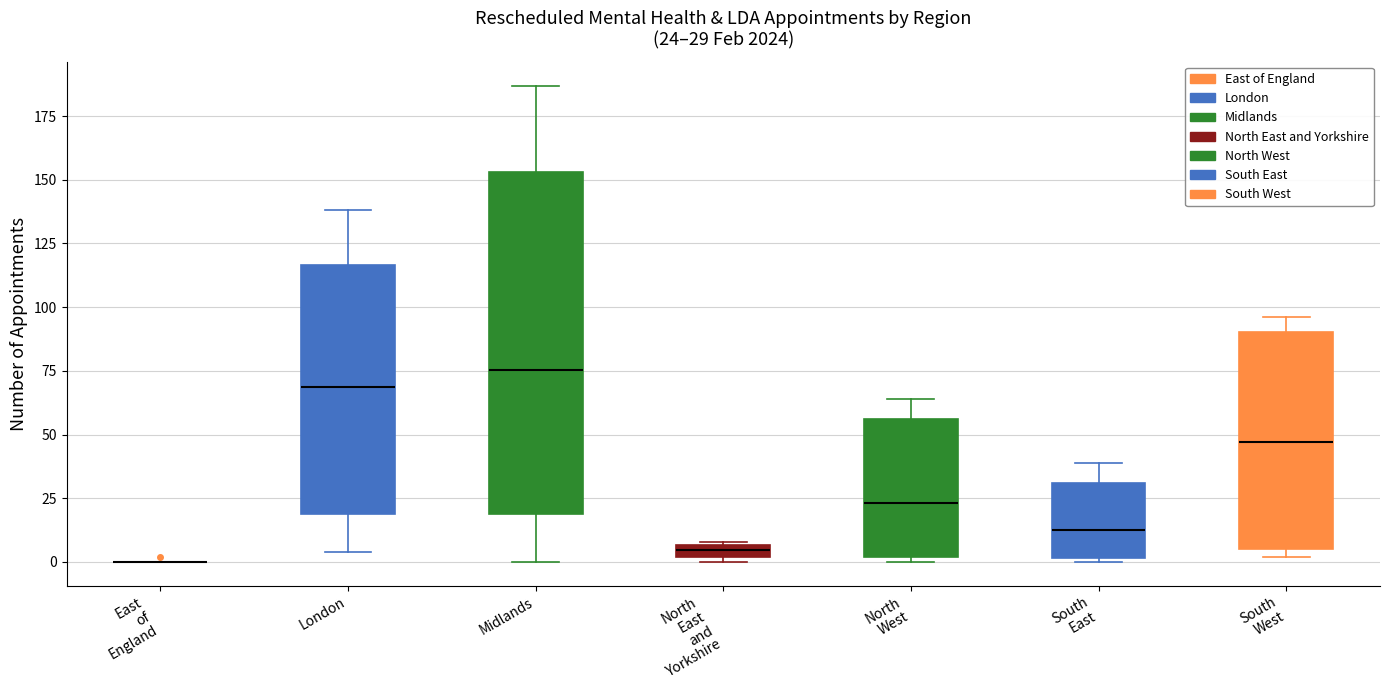

Which box is the tallest, from its lower edge to its upper edge?

Midlands